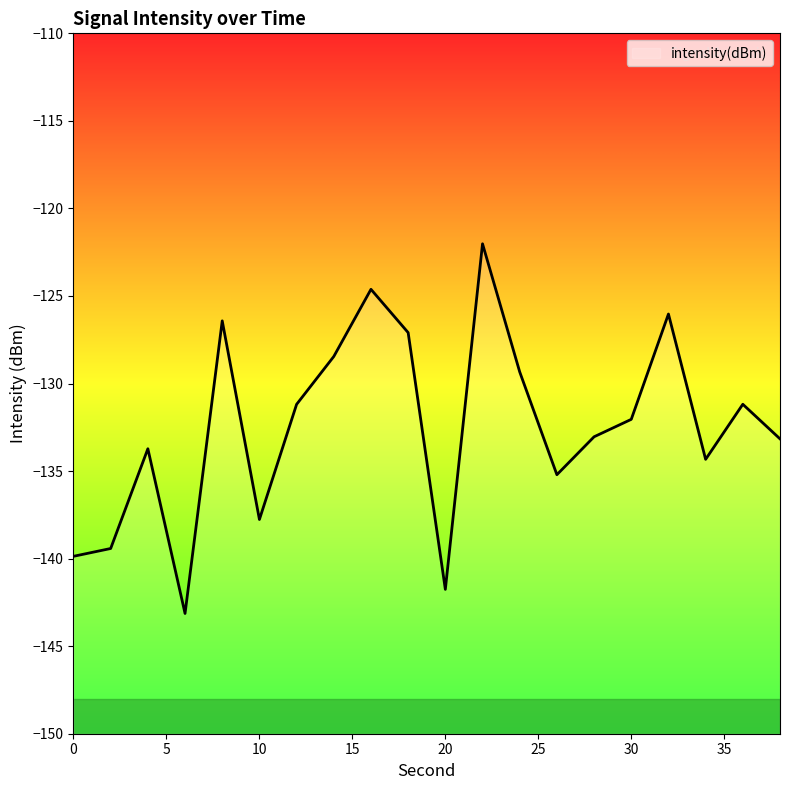

What is the difference between the values at 20 and 32?

15.7